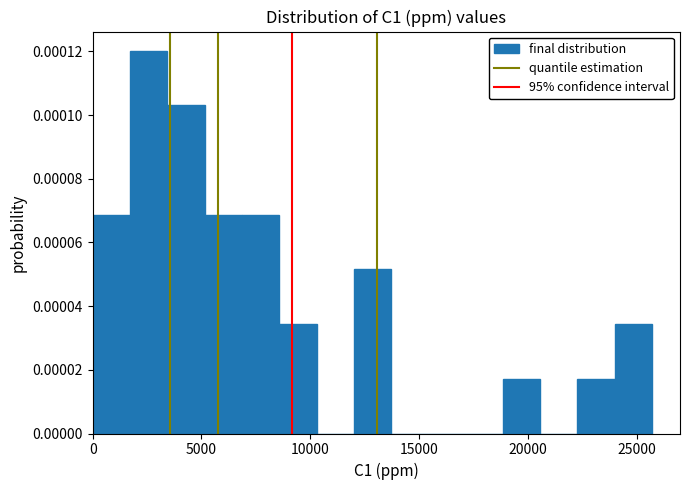

Around what value on the x-axis is the tallest bar? Give the approximate position of its centre, as read against the axis.

2500